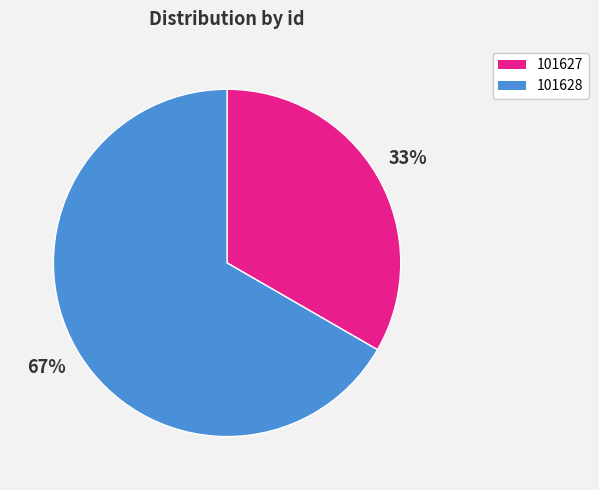

What percentage is the 101628 slice, to the nearest percent?

67%